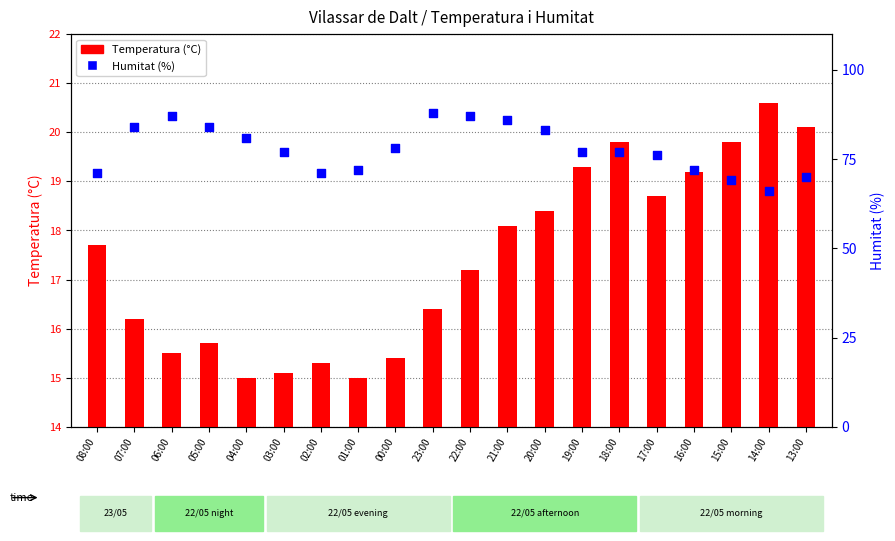

Is the value of Temperatura (°C) at 21:00 greater than the value of Humitat (%) at 17:00?

No